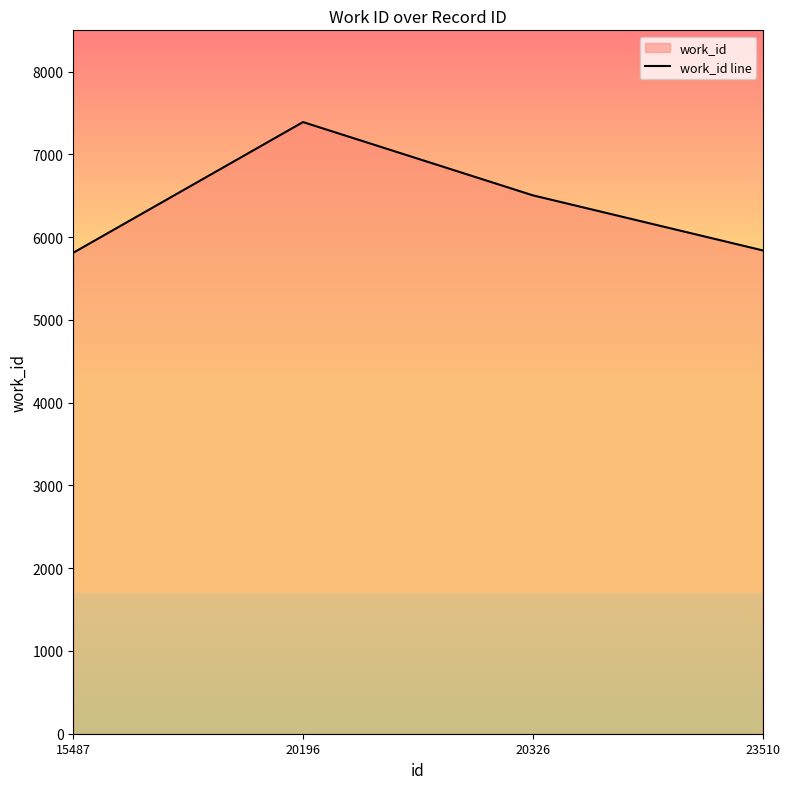

What is the difference between the values at 20196 and 15487?

1579